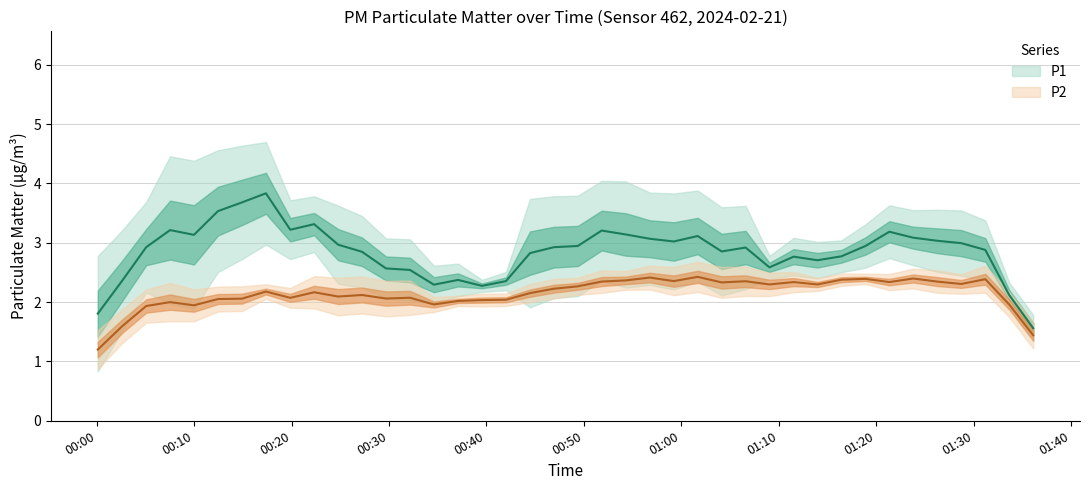

What are all the series names shown in the legend?

P1, P2